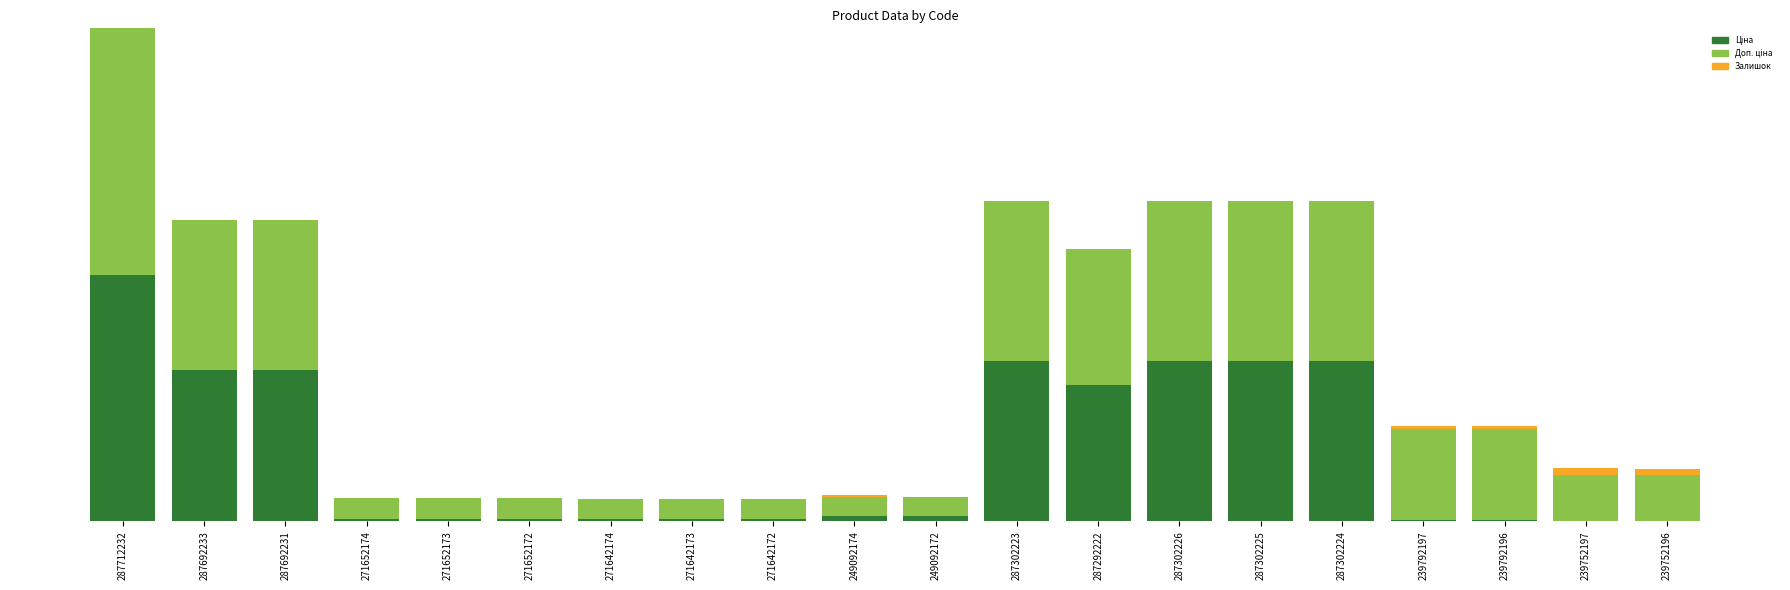

Reading left to right, transcribe all the data shown in this chart.

Ціна: 30717.1	18796.8	18796.8	324.8	324.8	324.8	310.3	310.3	310.3	603.7	603.7	19964.2	16976.3	19964.2	19964.2	19964.2	114.1	114.1	57.0	57.0
Доп. ціна: 30717.1	18796.8	18796.8	2598.3	2598.3	2598.3	2482.4	2482.4	2482.4	2414.8	2414.8	19964.2	16976.3	19964.2	19964.2	19964.2	11410.0	11410.0	5705.0	5705.0
Залишок: 0.0	0.0	0.0	32.0	12.0	5.0	9.0	7.0	5.0	286.0	21.0	7.0	4.0	1.0	5.0	3.0	289.0	290.0	845.0	698.0